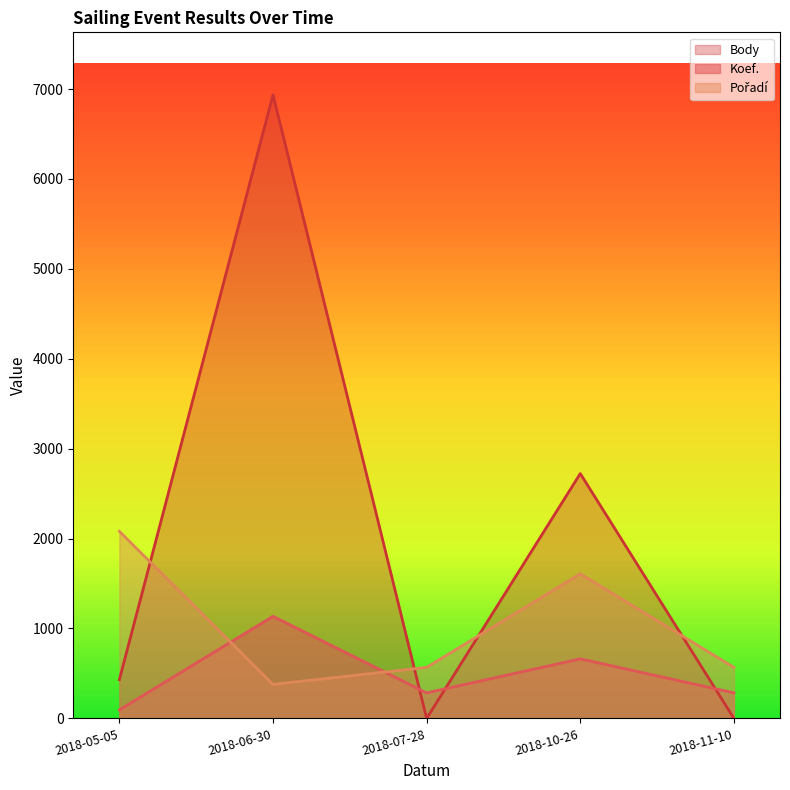

Which series has the widest spread of values?

Body